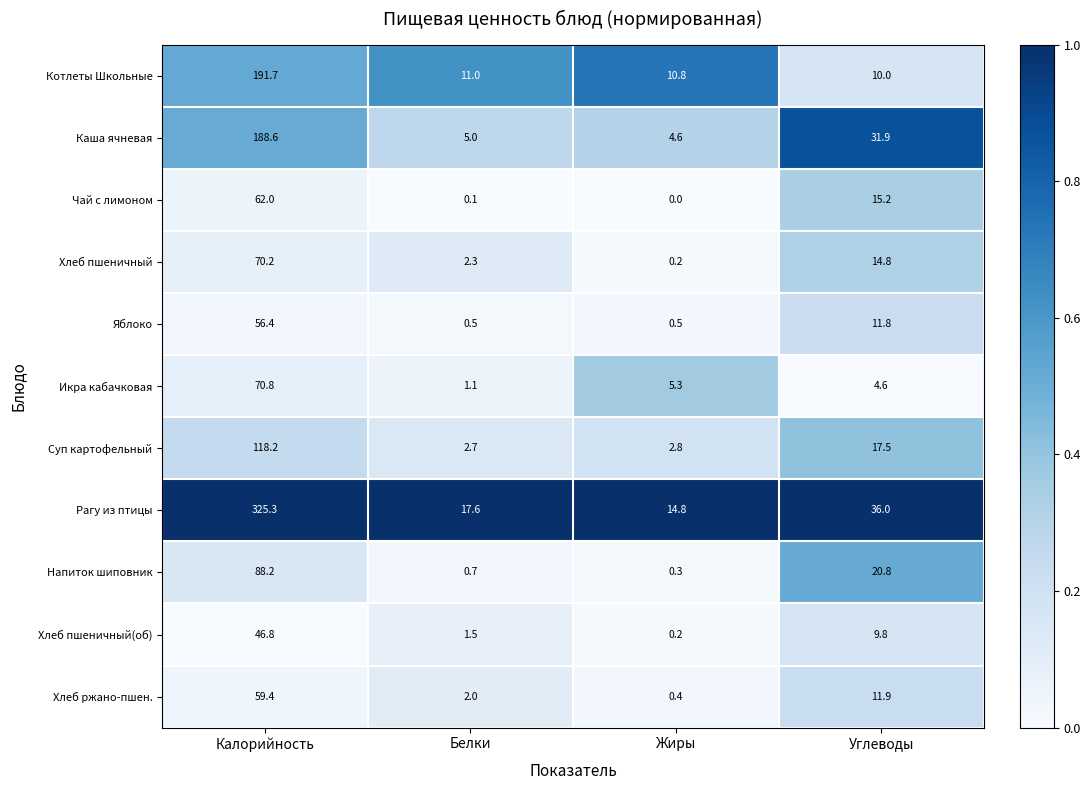

Between Калорийность and Углеводы, which series saw the biggest shift?

Рагу из птицы